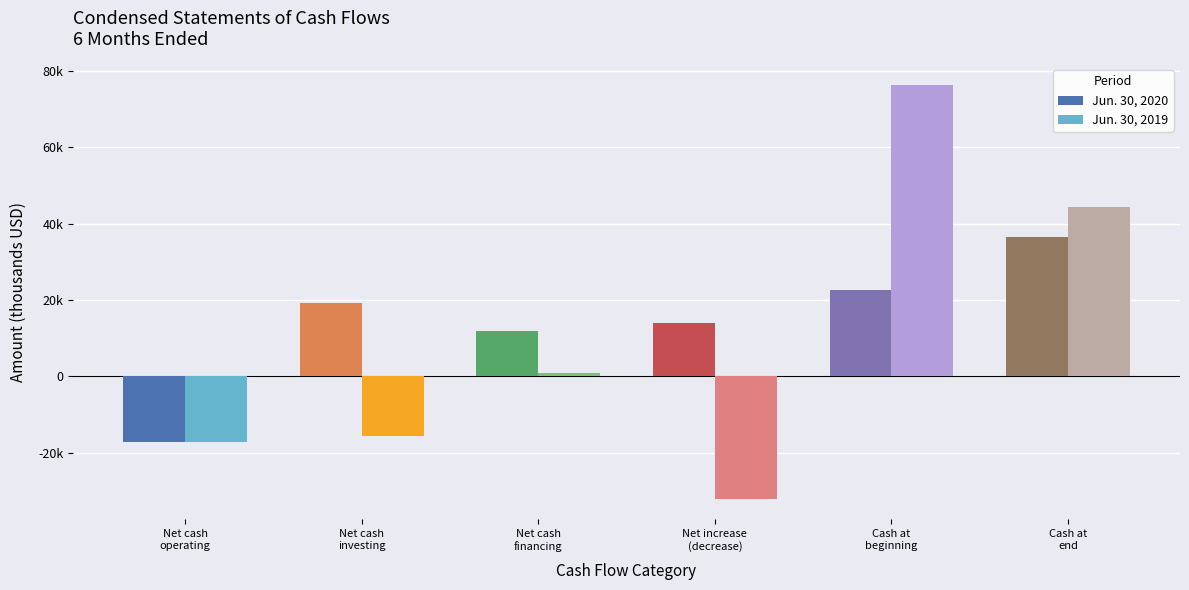

What are all the series names shown in the legend?

Jun. 30, 2020, Jun. 30, 2019